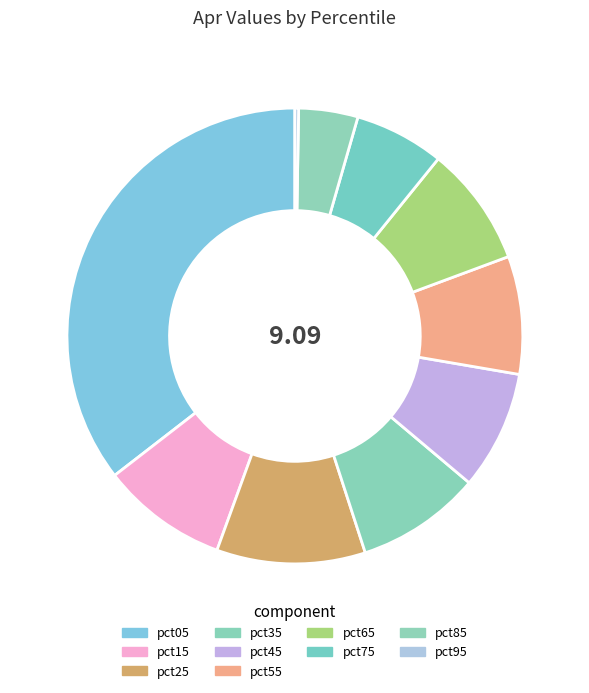

To the nearest percent, what is the difference between the pct25 and pct35 slice percentages?

2%